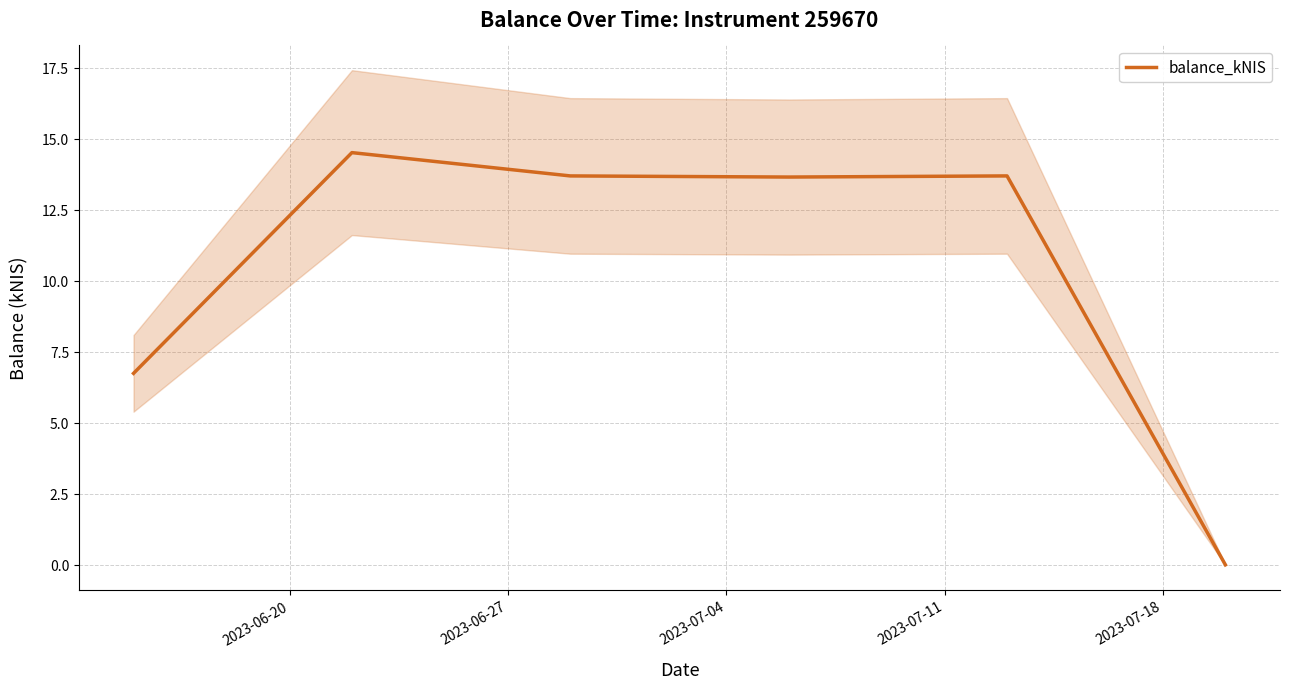

Does the chart display data point markers on the line(s)?

No